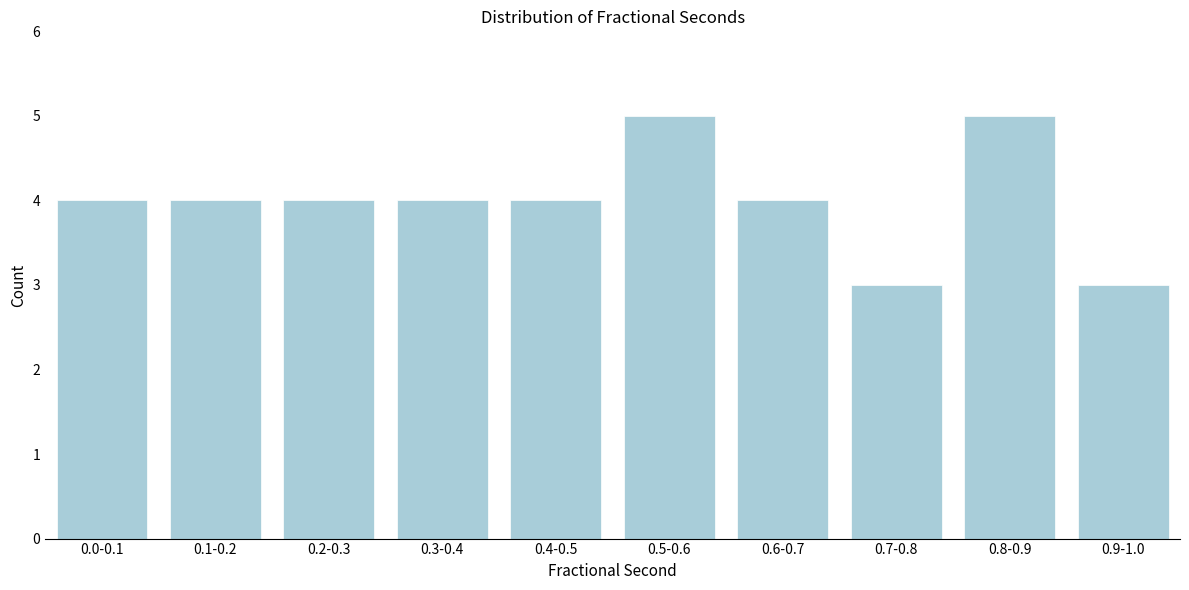

Reading left to right, extract all data points from this chart.

4	4	4	4	4	5	4	3	5	3